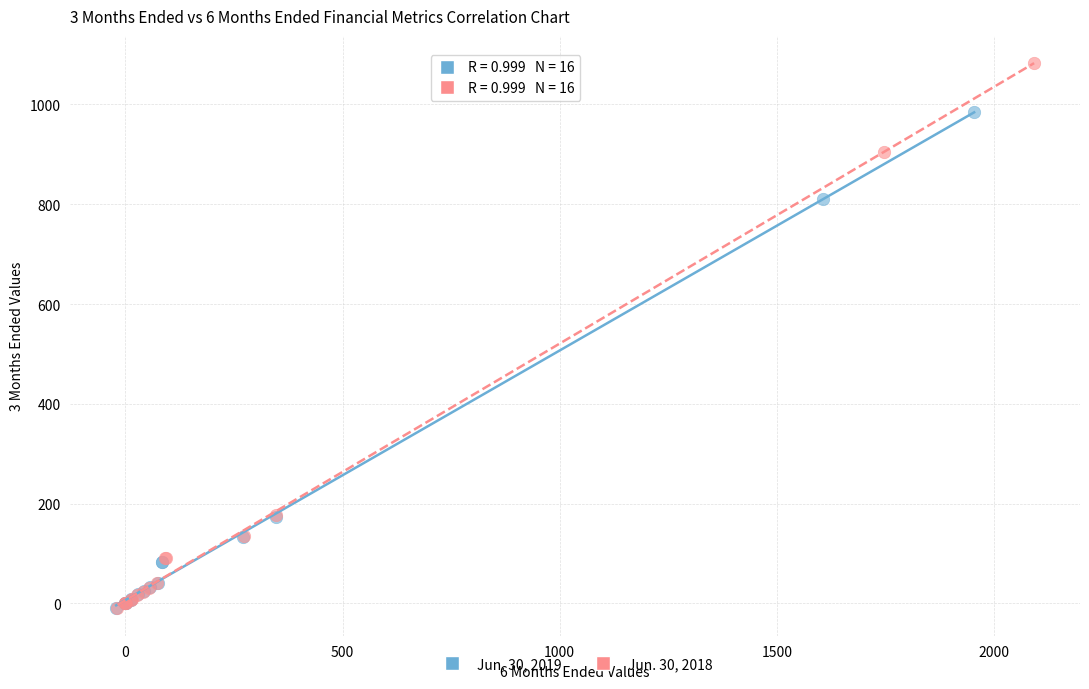

Which series has the widest spread of Y values?

Jun. 30, 2018